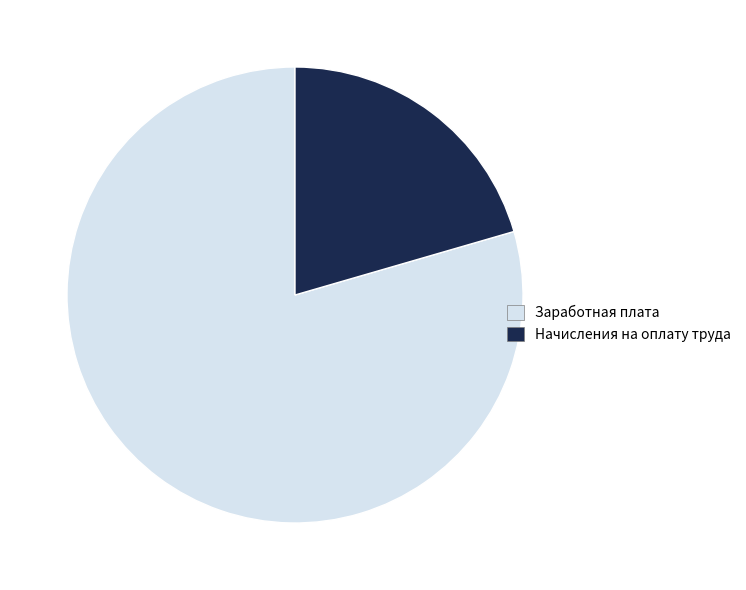

Rank the categories by value from lowest to highest.

Начисления на оплату труда, Заработная плата